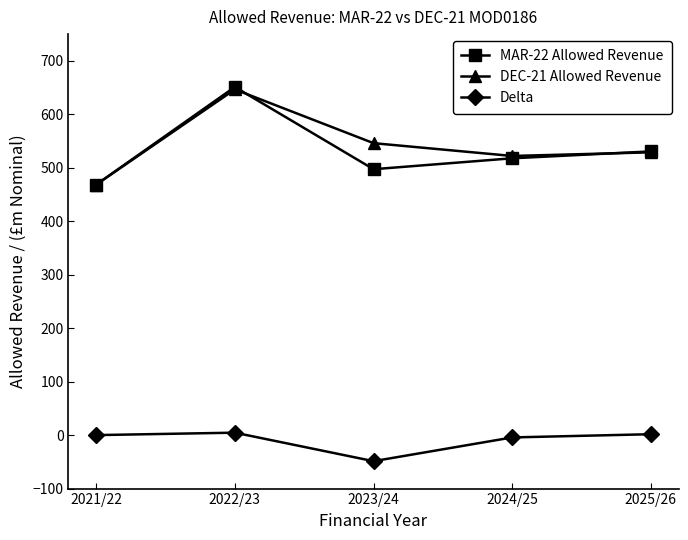

Which series has the largest range (max minus min)?

MAR-22 Allowed Revenue